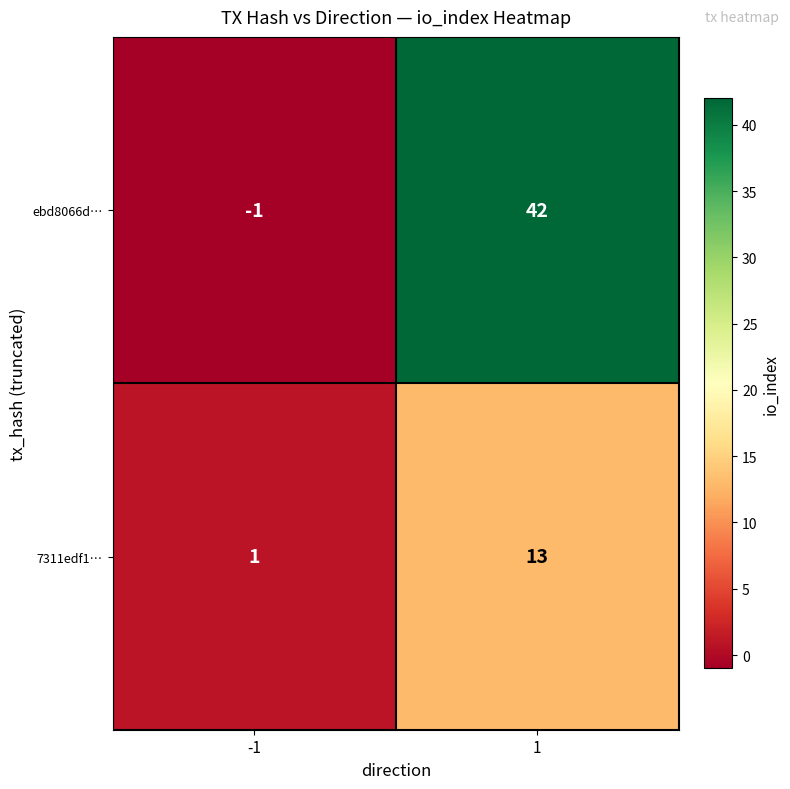

What is the greatest value displayed?

42